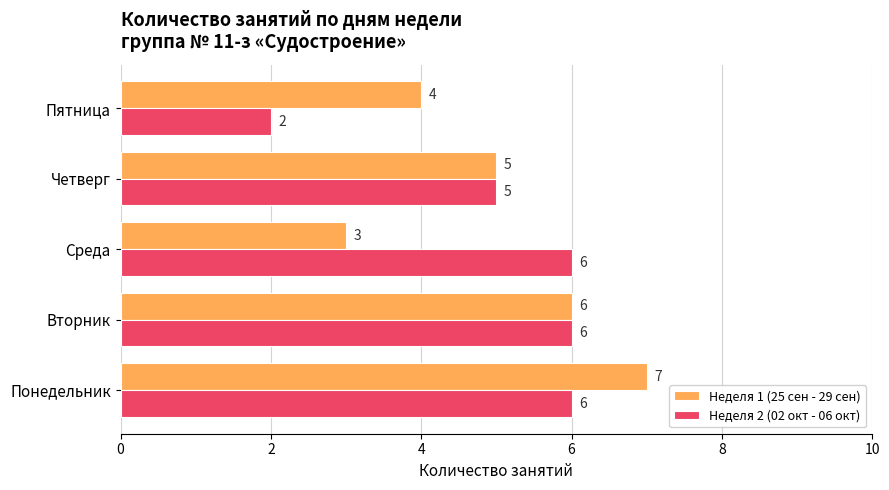

What is the difference between the highest and lowest values at Среда?

3